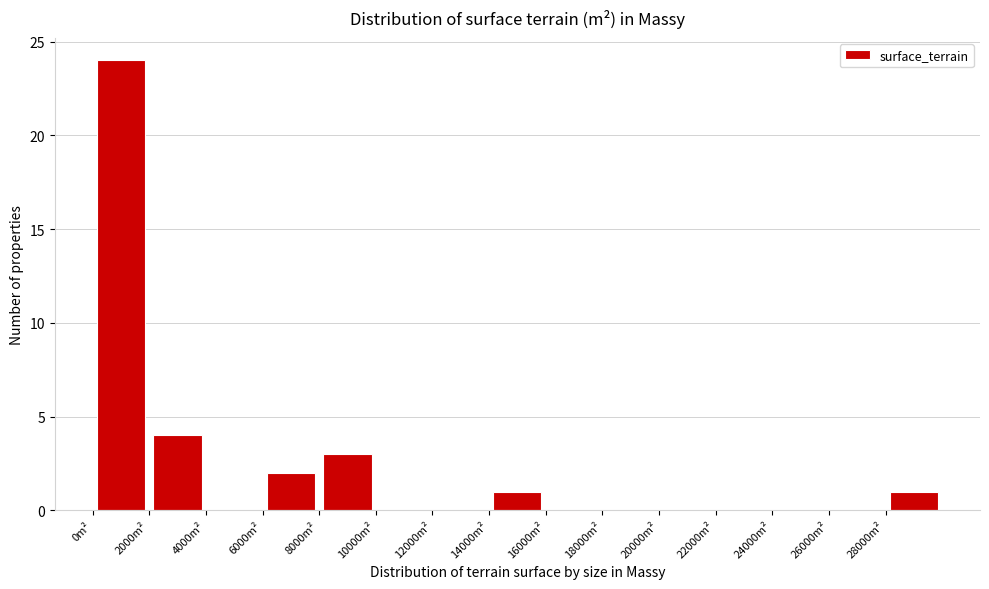

Reading left to right, transcribe this chart: for each bar, give the range it covers on the x-axis and its height. The values are not printed on the chart, so give them approximately, as read against the axis.

0 to 2000: 24
2000 to 4000: 4
4000 to 6000: 0
6000 to 8000: 2
8000 to 10000: 3
10000 to 12000: 0
12000 to 14000: 0
14000 to 16000: 1
16000 to 18000: 0
18000 to 20000: 0
20000 to 22000: 0
22000 to 24000: 0
24000 to 26000: 0
26000 to 28000: 0
28000 to 30000: 1